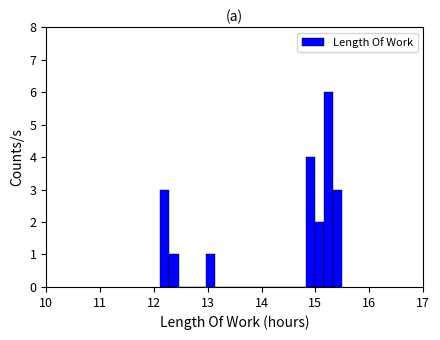

Read against the x-axis, roughly where is the centre of the tallest bar?

15.2